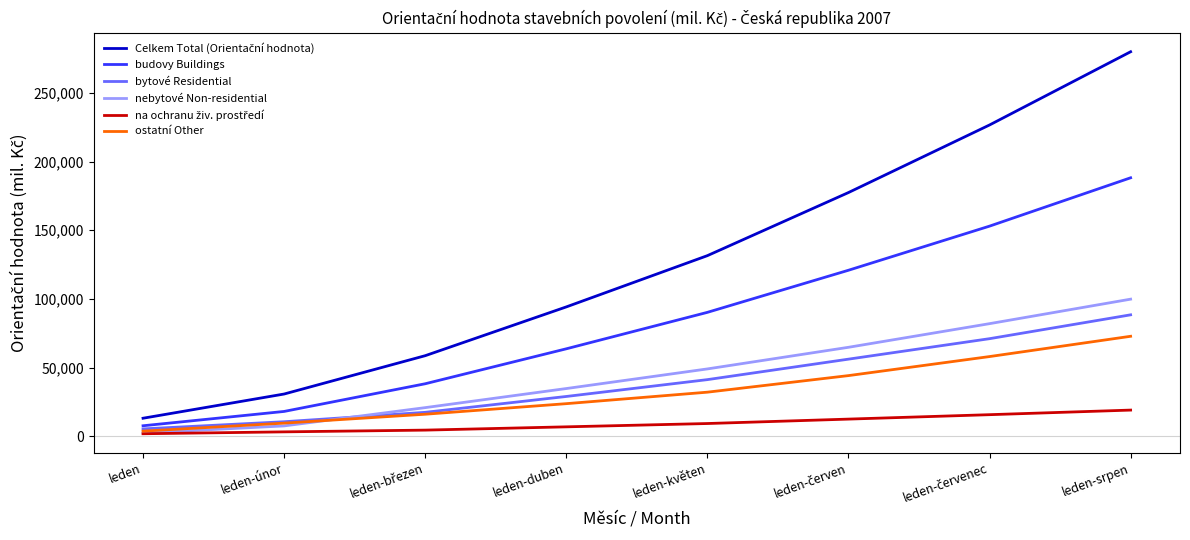

At which category is the sum across all series the highest?

leden-srpen